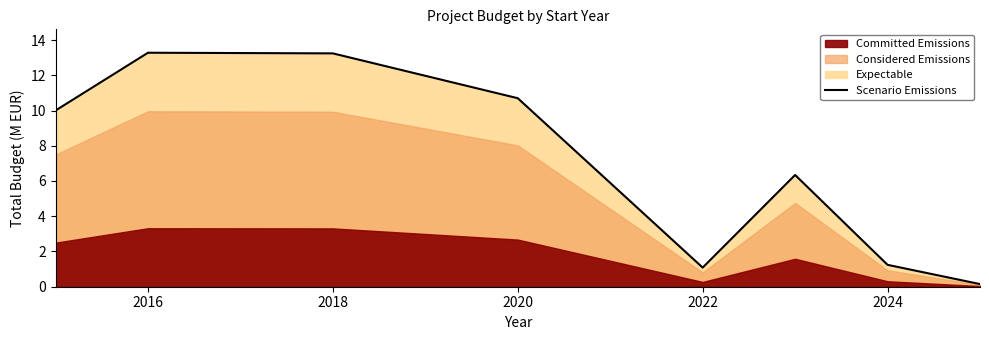

How many values exceed 9?

4